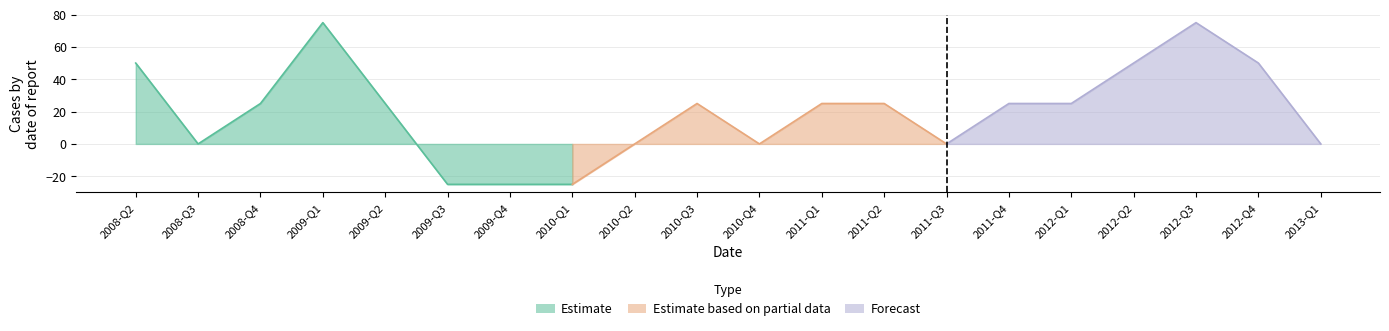

What is the label of the 20th point from the right?

2008-Q2